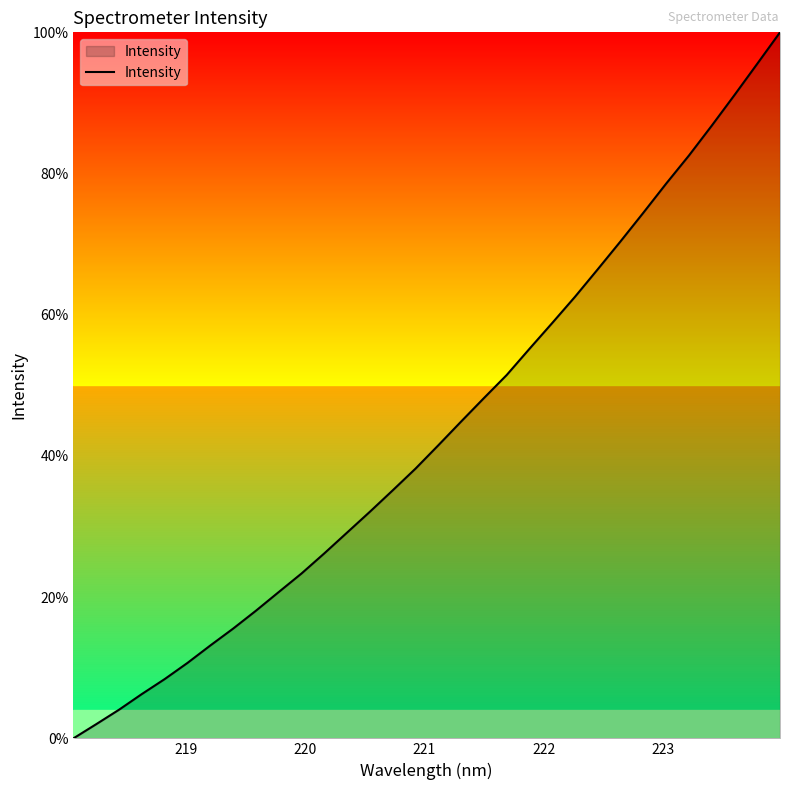

What is the greatest value displayed?

100.0